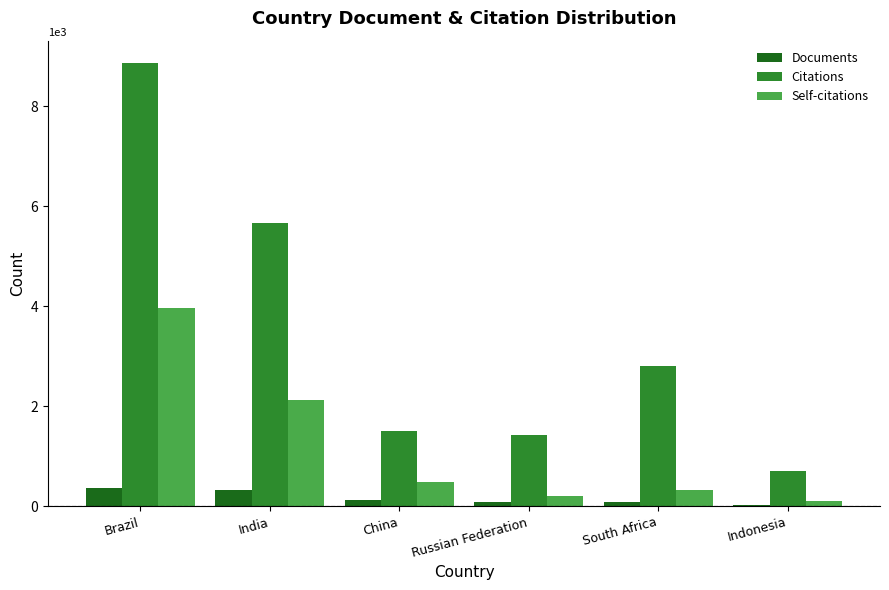

How many groups of bars are there?

6